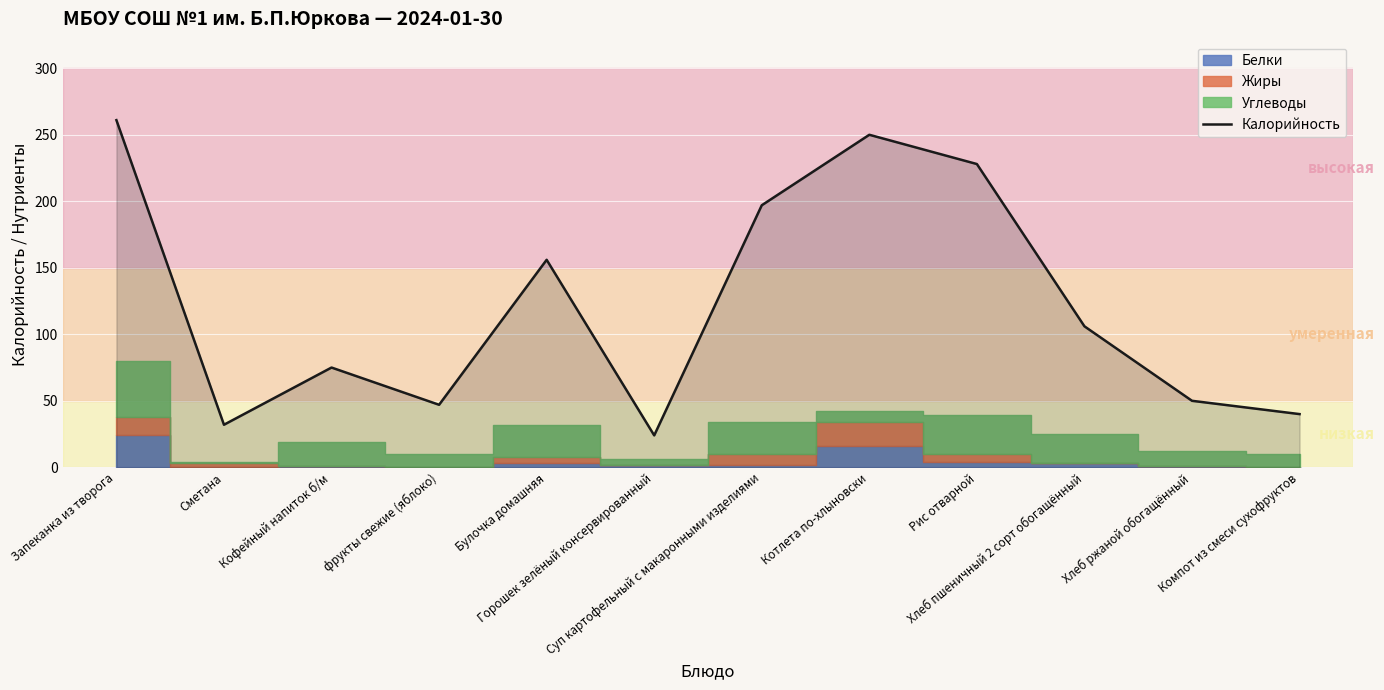

List the labels in order of value, largest first.

Запеканка из творога, Котлета по-хлыновски, Рис отварной, Суп картофельный с макаронными изделиями, Булочка домашняя, Хлеб пшеничный 2 сорт обогащённый, Кофейный напиток б/м, Хлеб ржаной обогащённый, фрукты свежие (яблоко), Компот из смеси сухофруктов, Сметана, Горошек зелёный консервированный